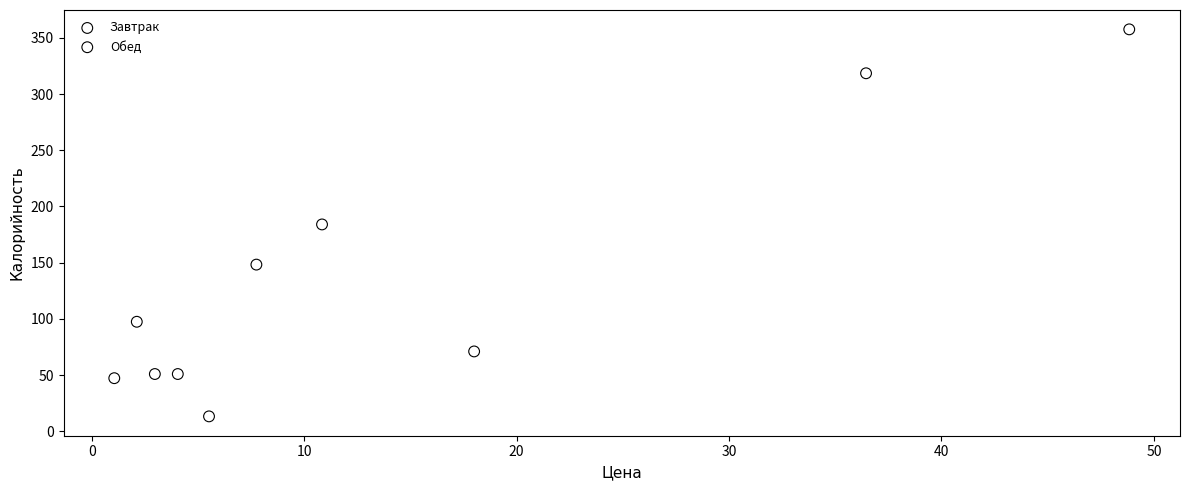

What are all the series names shown in the legend?

Завтрак, Обед